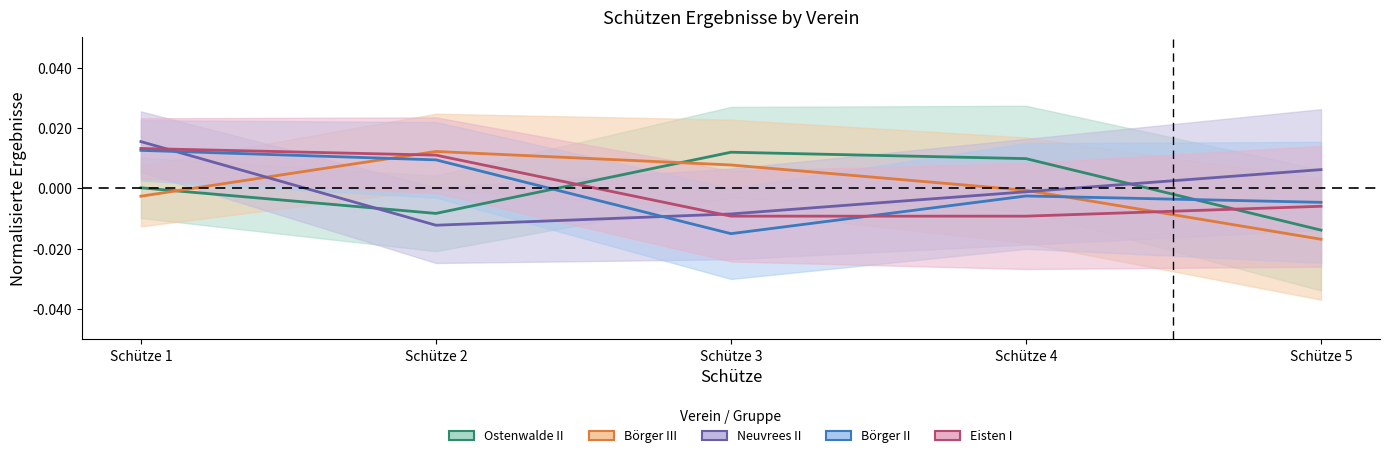

Which category has the highest value across all series?

Schütze 1